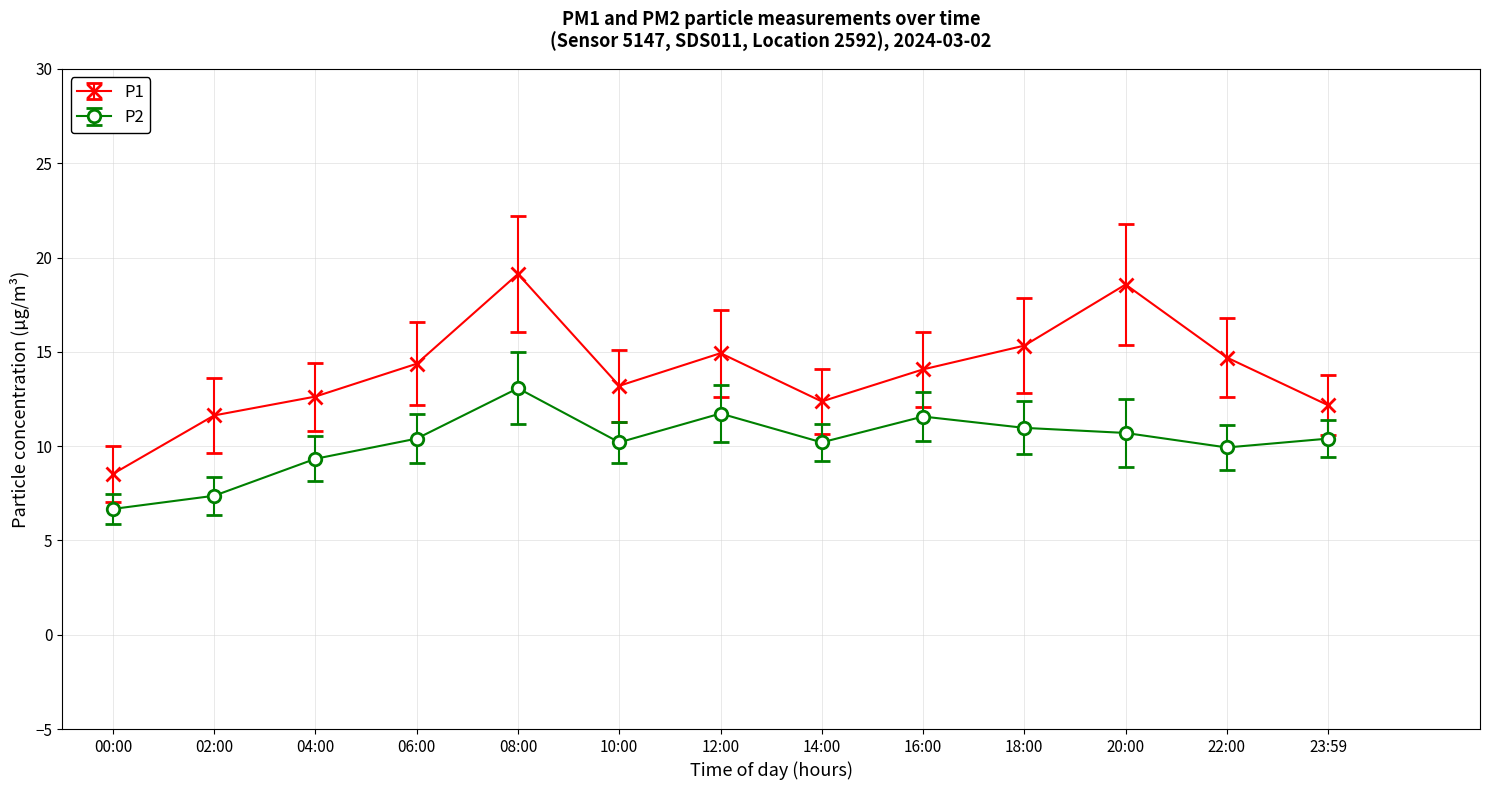

Which label corresponds to the smallest value in the chart?

00:00